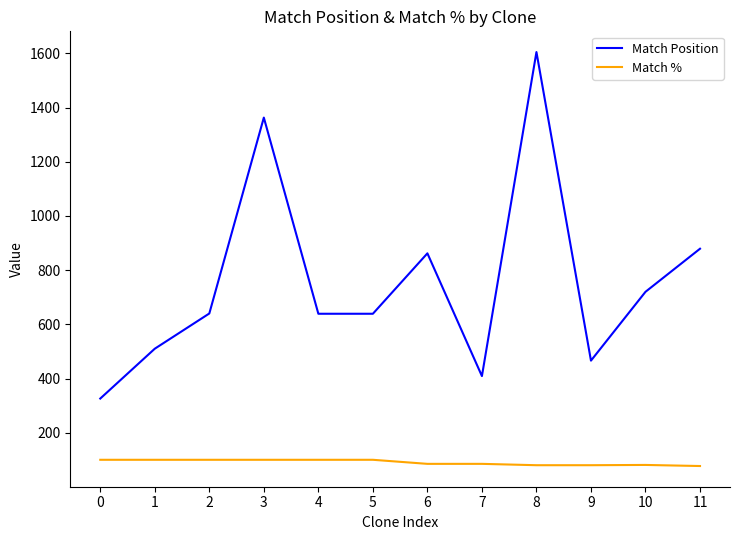

True or false: Match Position has a value of 639 at 5.

True